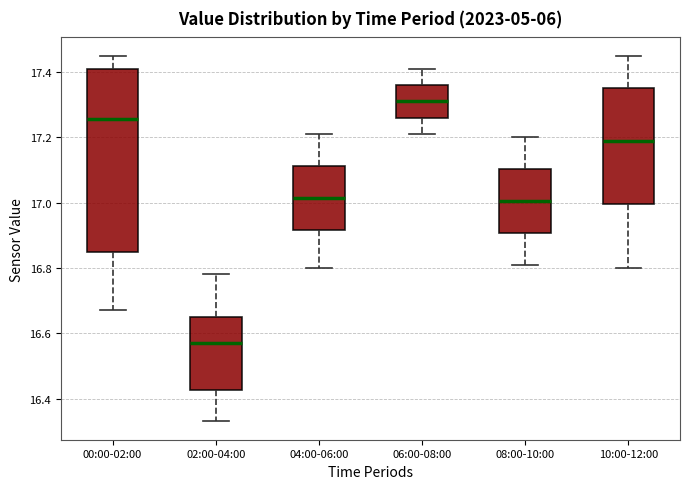

Reading left to right, read every box against the y-axis: the position of its median line, the range the box covers, and the ends of its whiskers. The values are not printed on the chart, so give them approximately, as read against the axis.

00:00-02:00: median 17.26, box 16.86 to 17.42, whiskers 16.68 to 17.46
02:00-04:00: median 16.58, box 16.42 to 16.66, whiskers 16.34 to 16.78
04:00-06:00: median 17.02, box 16.92 to 17.12, whiskers 16.80 to 17.22
06:00-08:00: median 17.32, box 17.26 to 17.36, whiskers 17.22 to 17.42
08:00-10:00: median 17.00, box 16.90 to 17.10, whiskers 16.82 to 17.20
10:00-12:00: median 17.20, box 17.00 to 17.36, whiskers 16.80 to 17.46